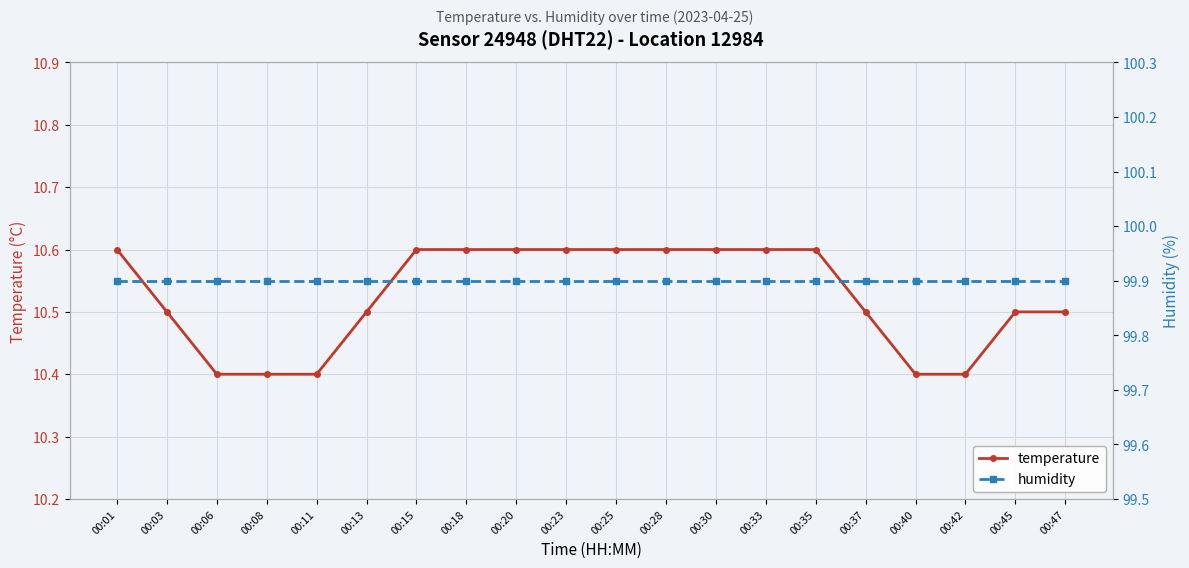

What is the total value across all series at 00:13?

110.4